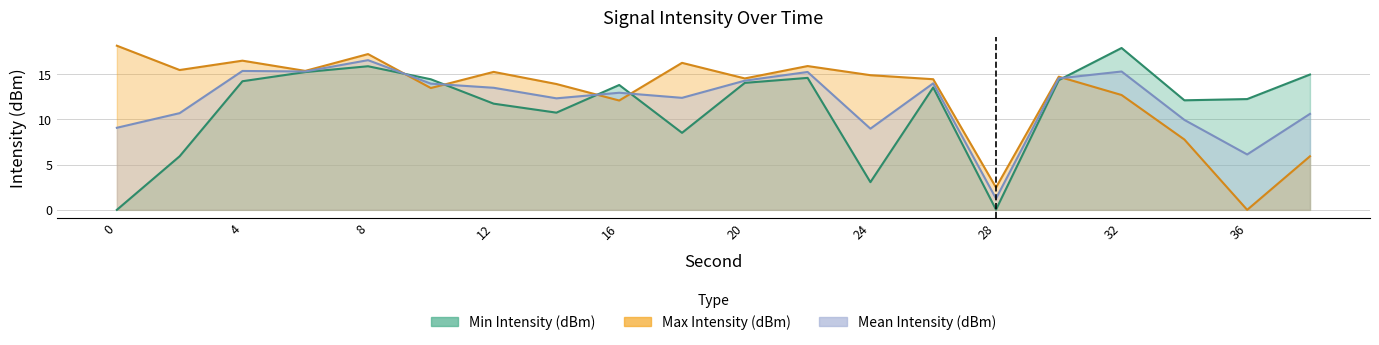

At which category is the sum across all series the highest?

8